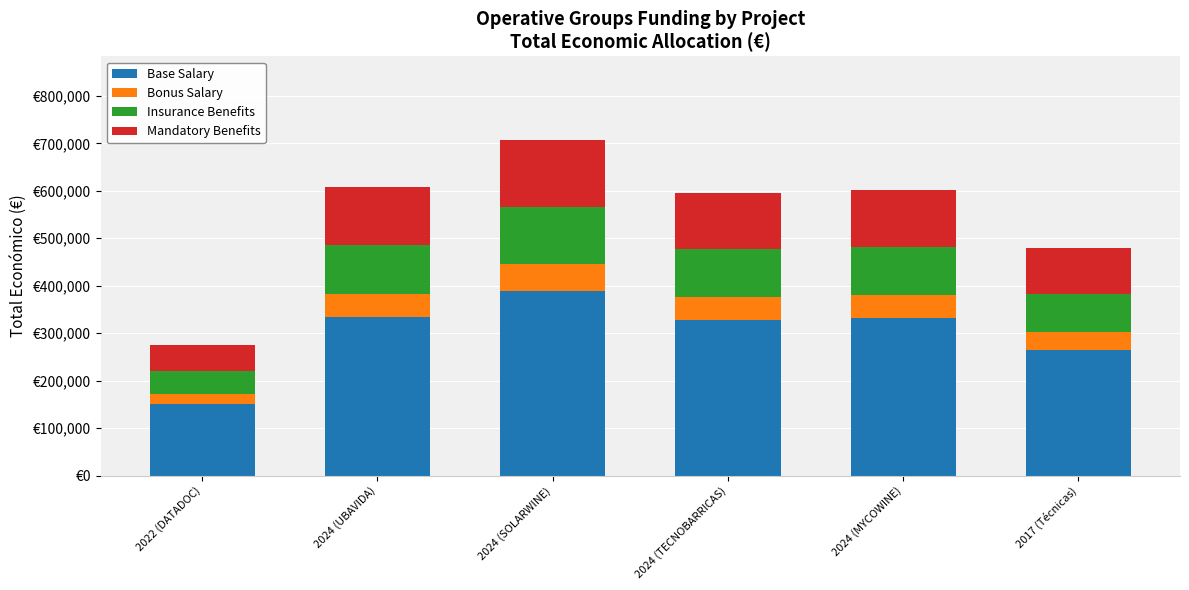

Are the bars horizontal?

No